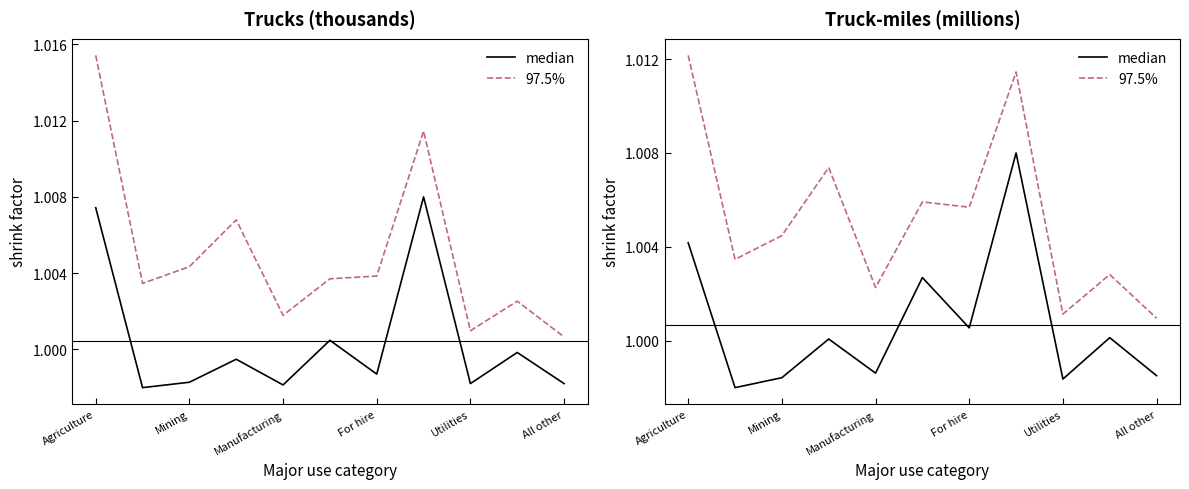

Rank the series at Utilities from highest to lowest value.

97.5%, median